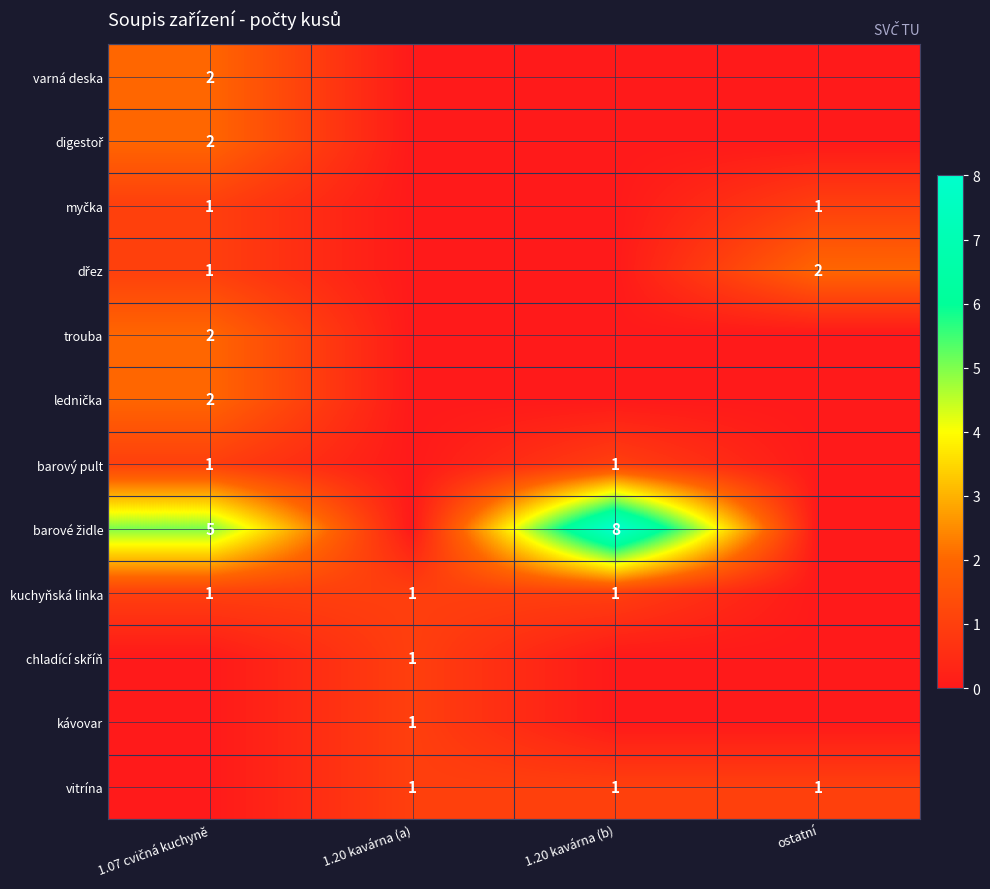

The vitrína series shows 2 at ostatní. True or false?

False